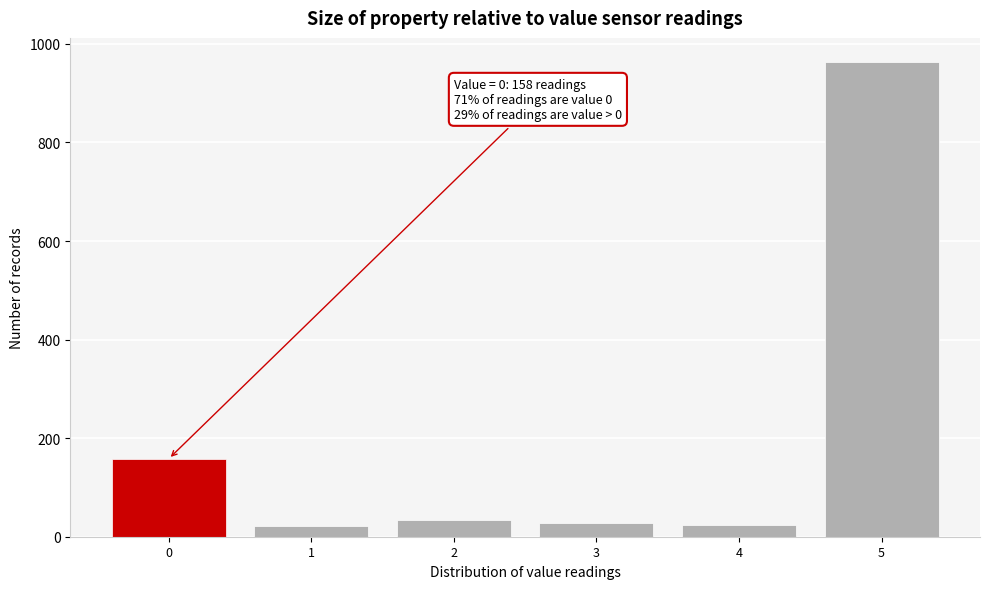

What is the average value?

205